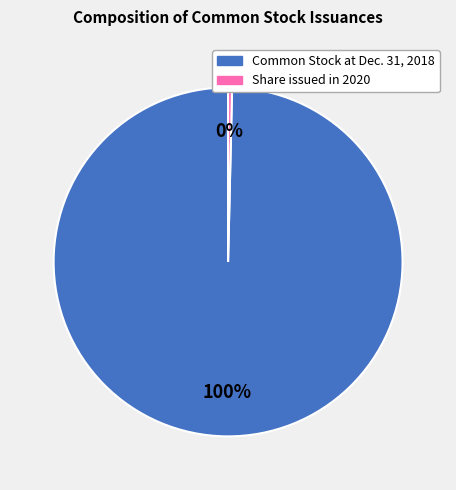

Count the number of slices in the pie.

2